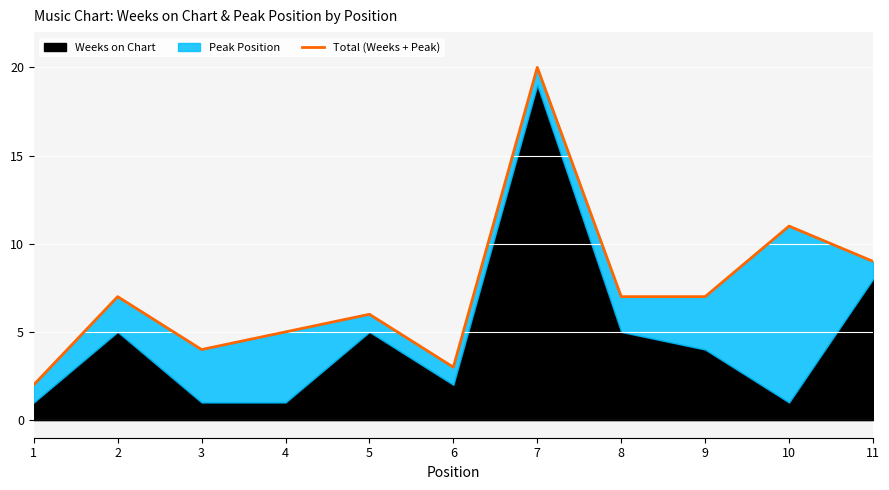

Reading right to left, what are all the values shown in this chart?

9	11	7	7	20	3	6	5	4	7	2